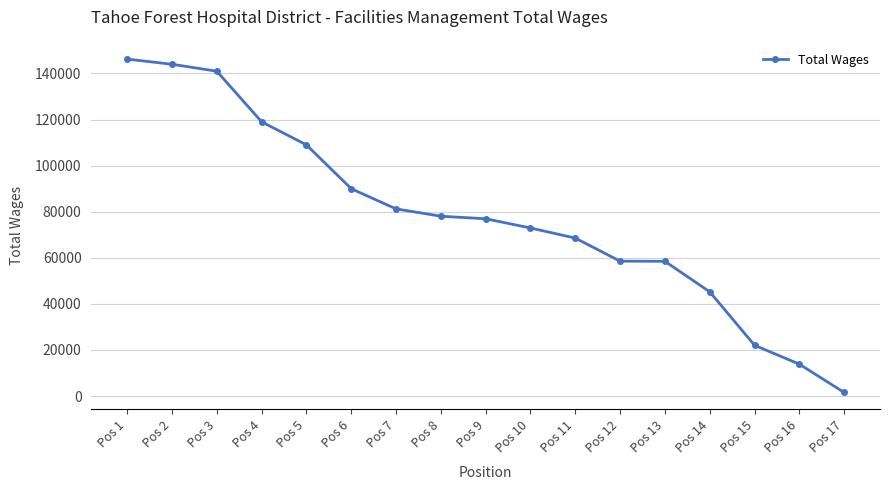

Does the chart display data point markers on the line(s)?

Yes